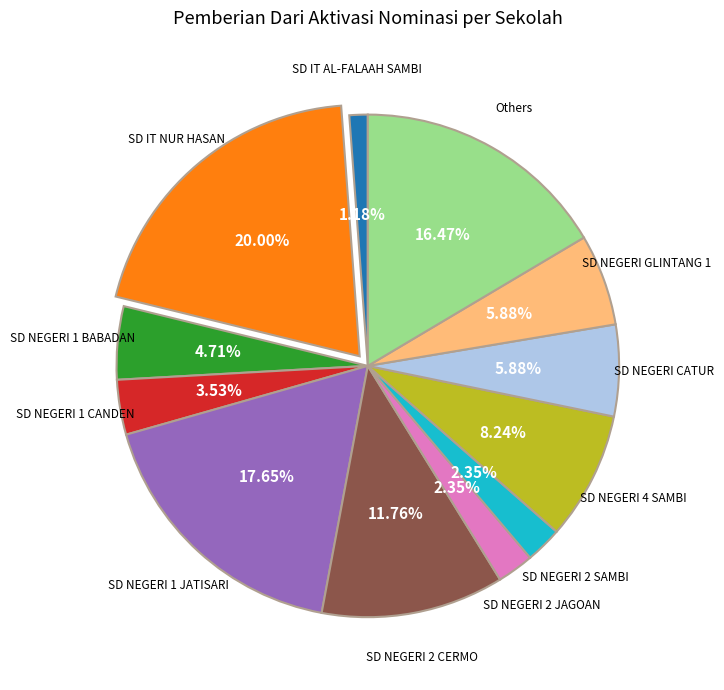

How many slices are in this pie chart?

12